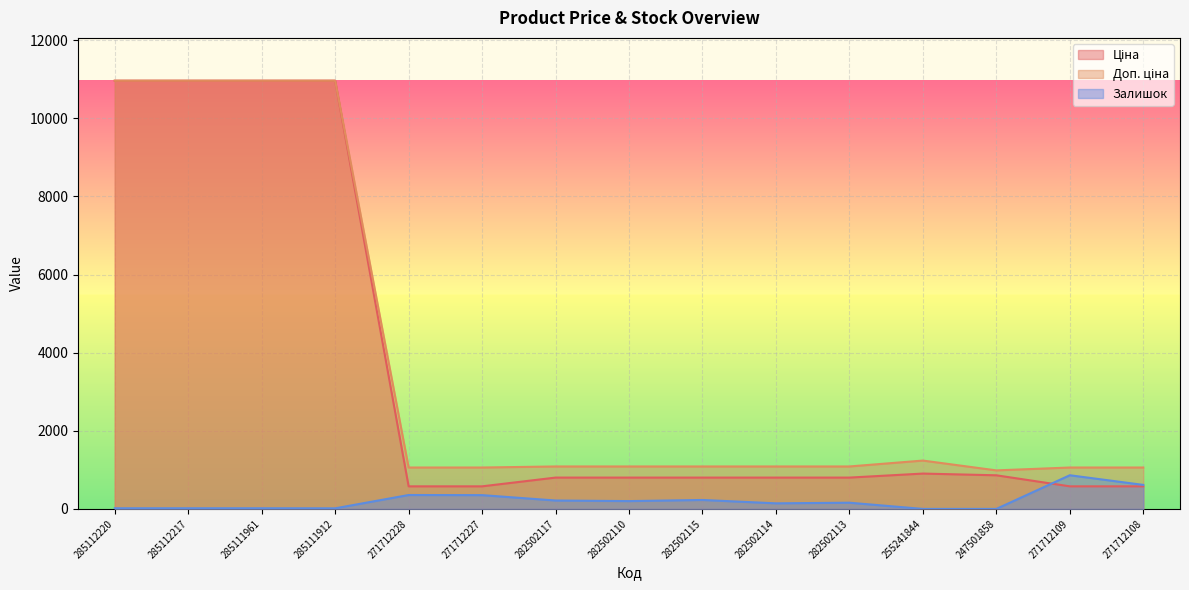

Where is the first local maximum for Залишок?

271712228